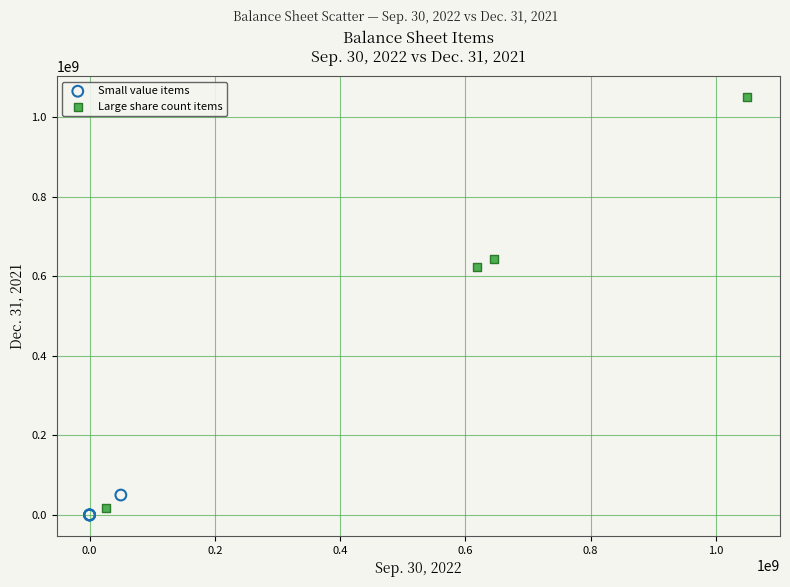

Which series reaches the maximum Y coordinate?

Large share count items